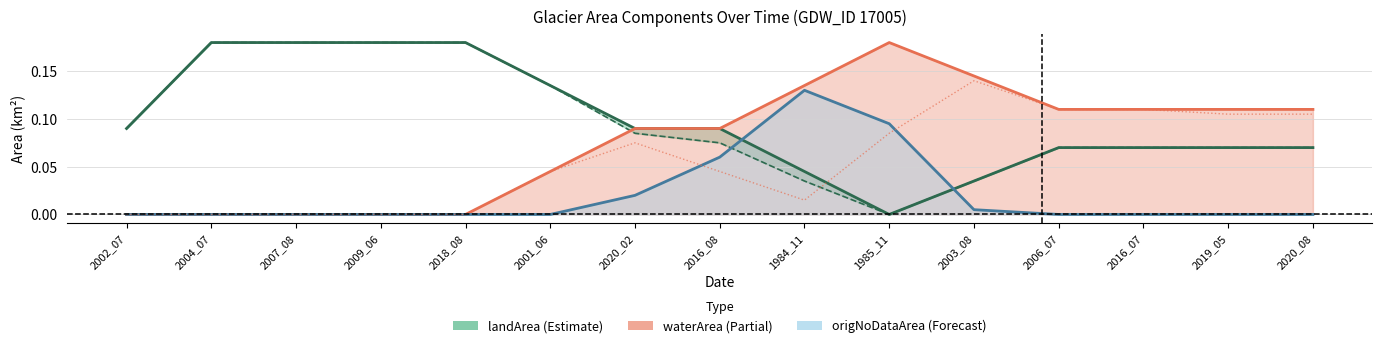

What is the average value of the waterArea line series?

0.1